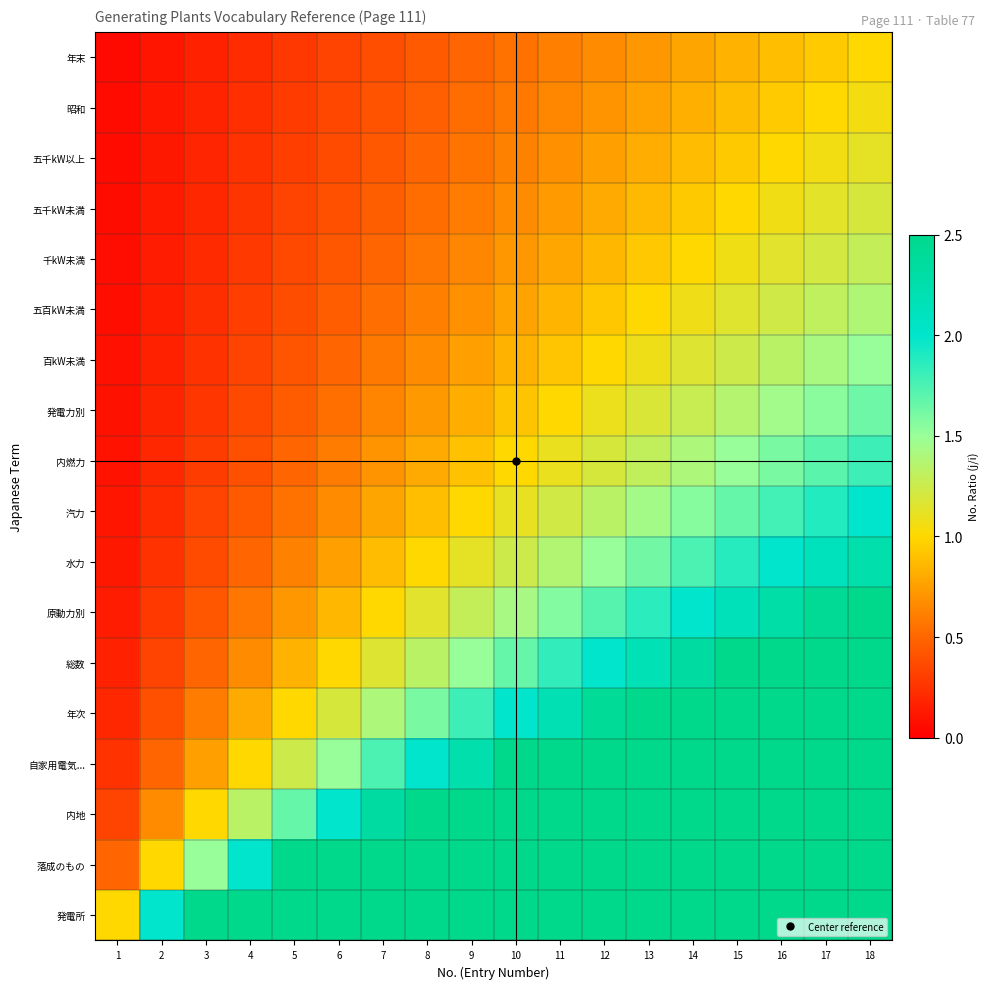

What is the difference between the highest and lowest values at 8?

7.6